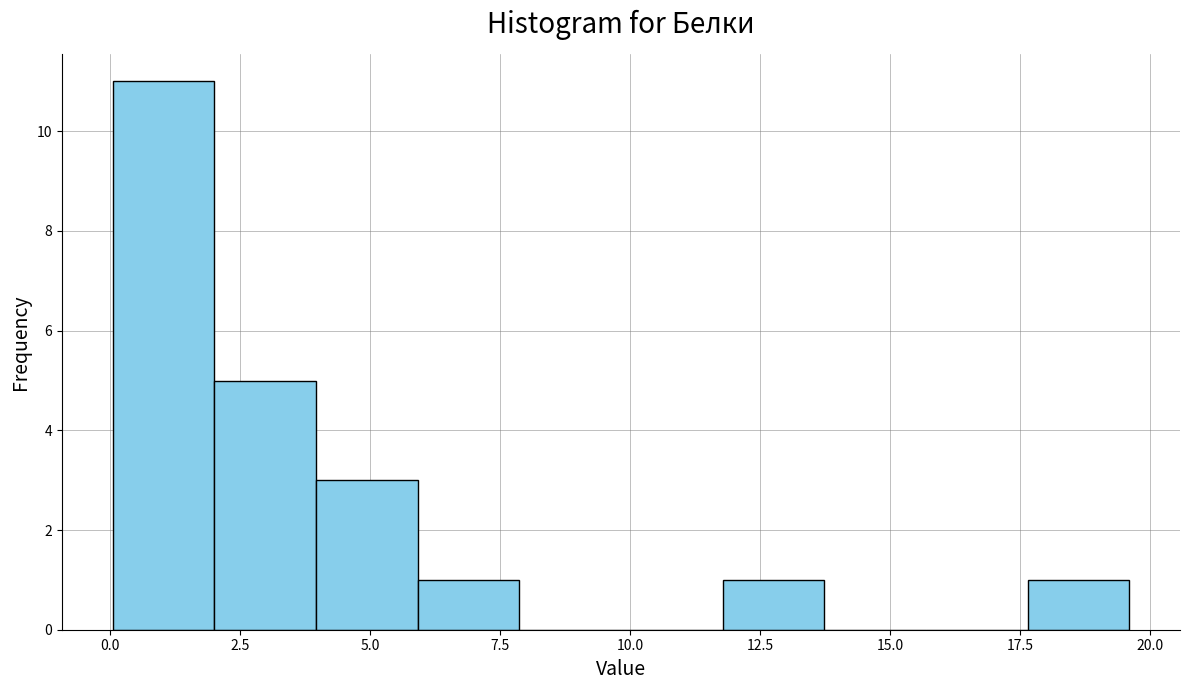

Around what value on the x-axis is the tallest bar? Give the approximate position of its centre, as read against the axis.

1.0